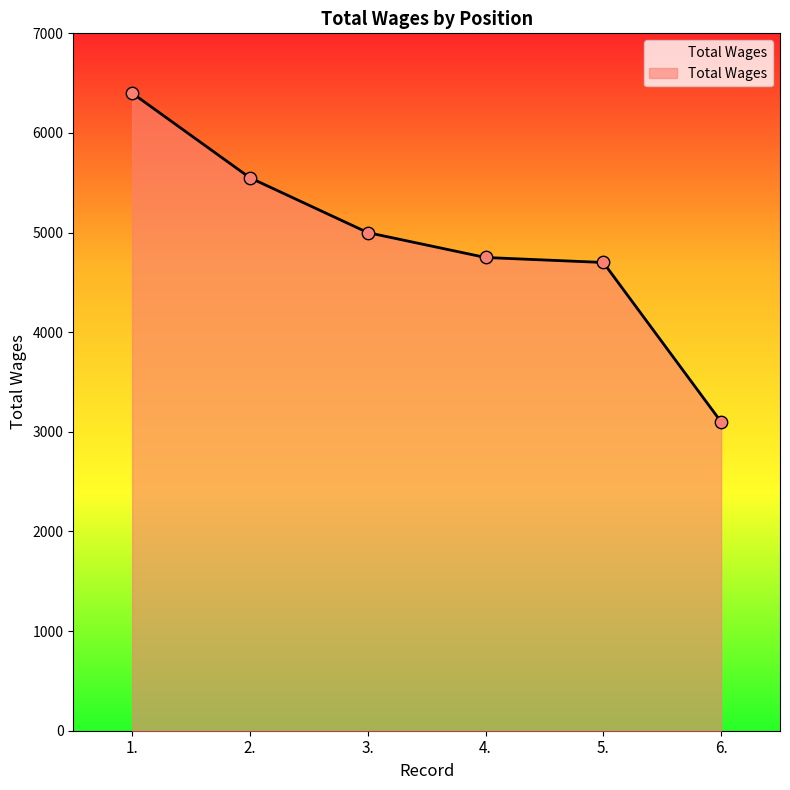

Which has a higher value, 2. or 3.?

2.